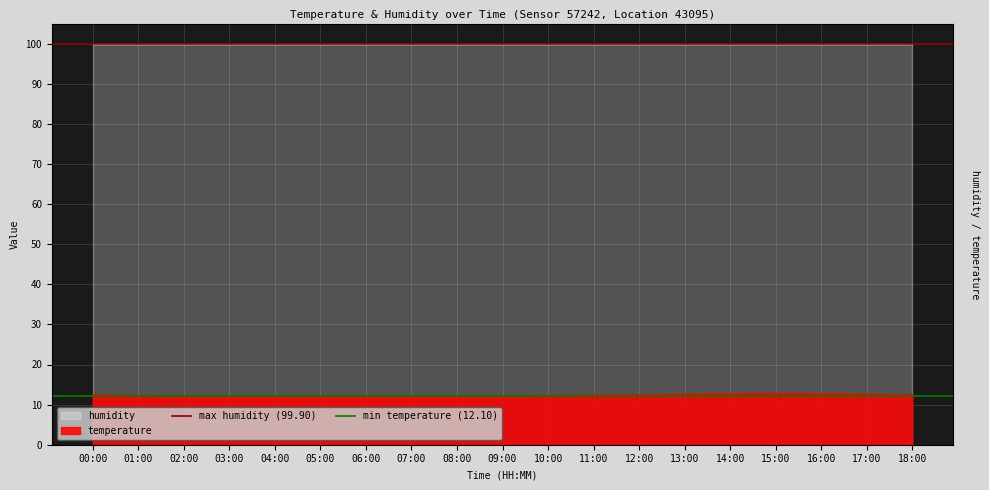

Which category has the lowest value in the min temperature (12.10) series?

00:00